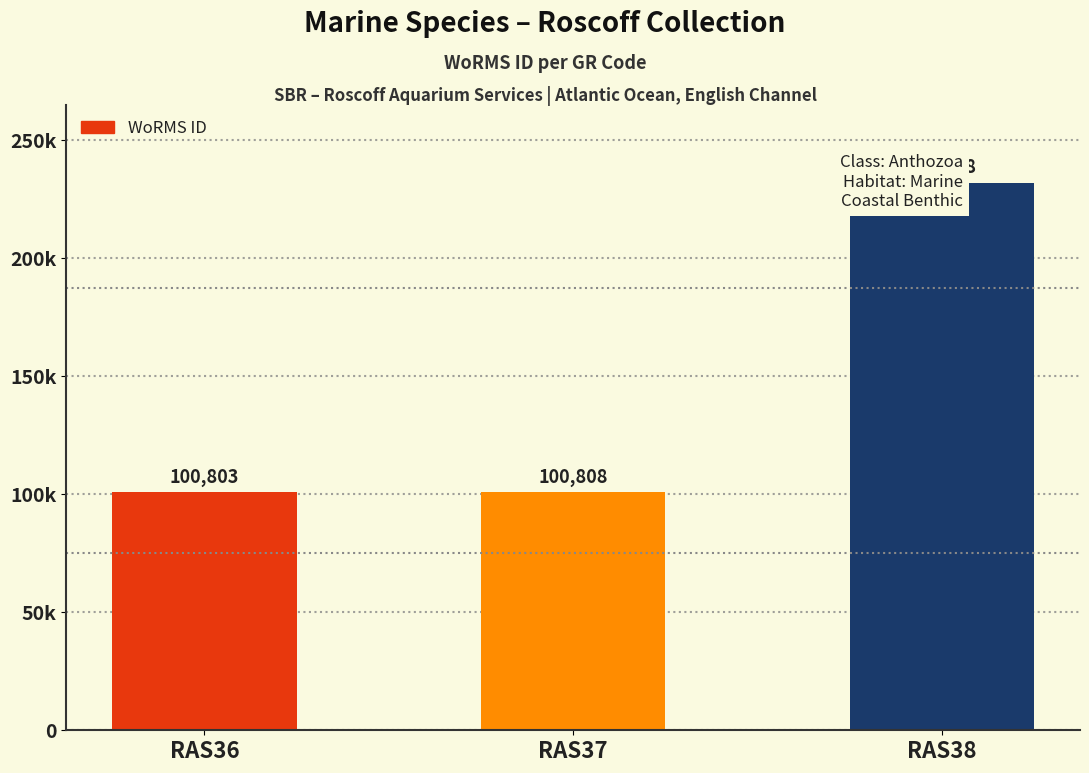

Are the bars horizontal?

No